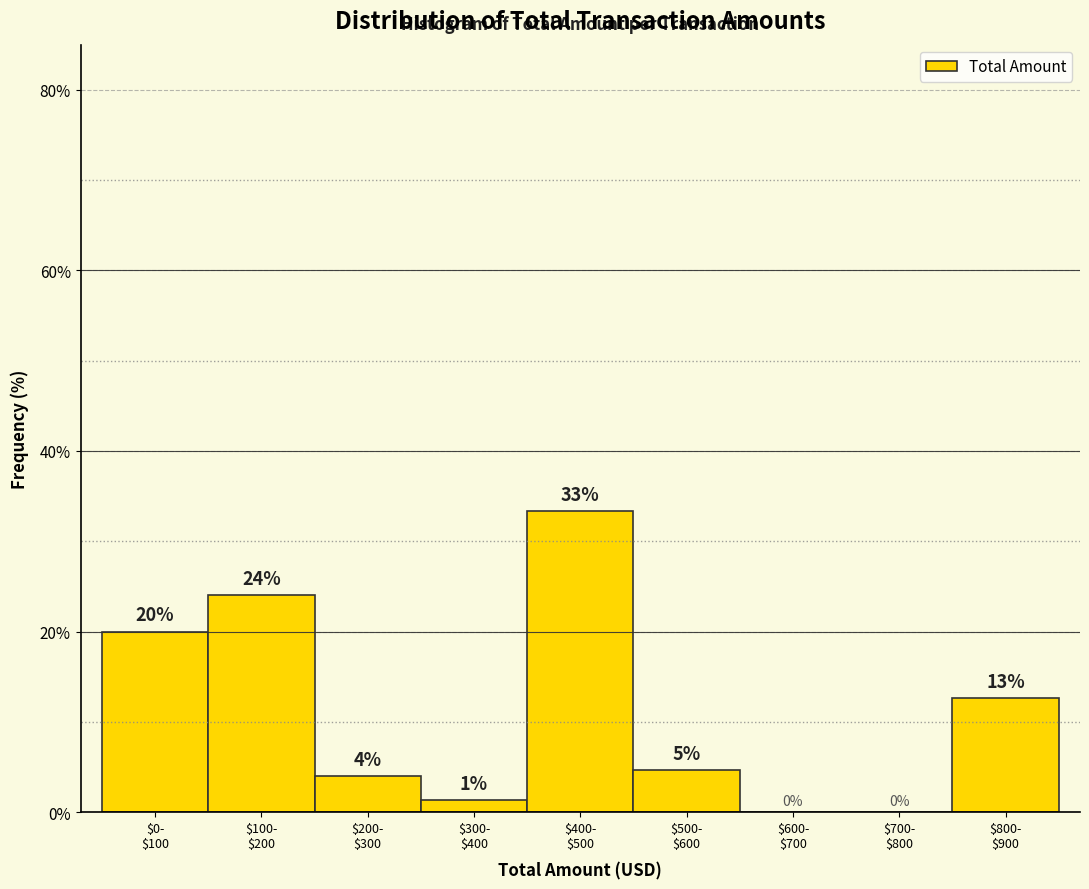

What is the maximum value shown in the chart?

33.3